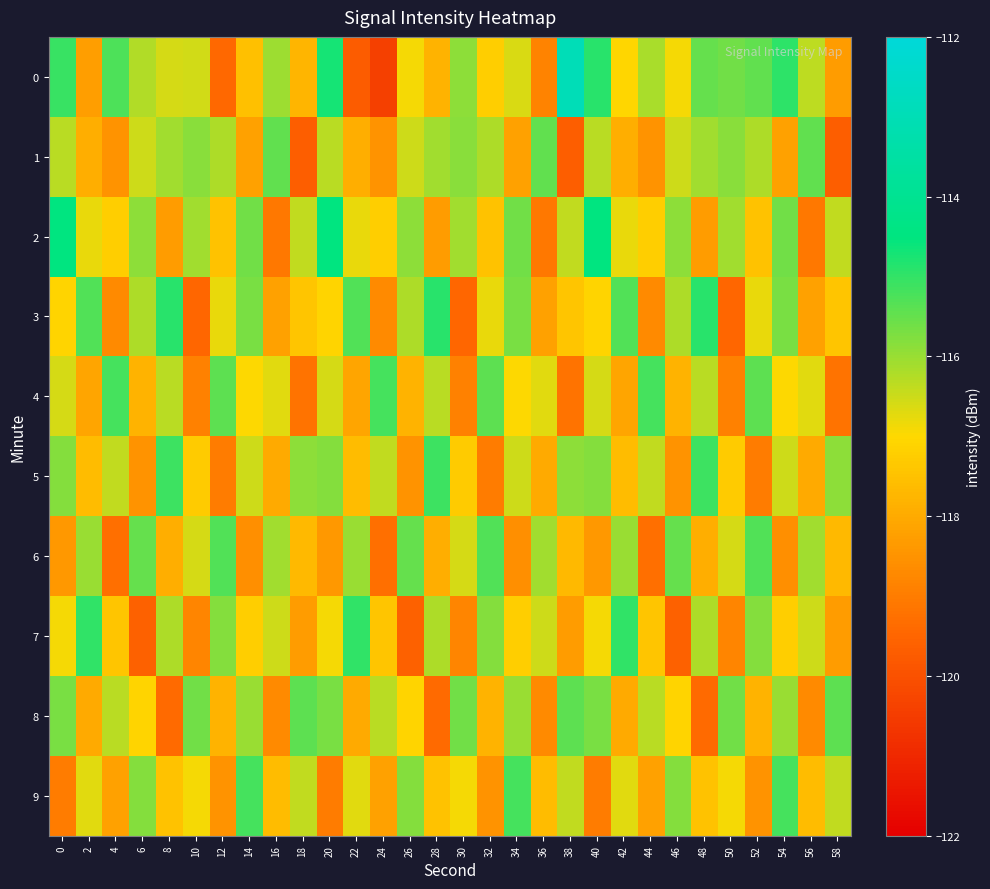

At 24, list the series in order from smallest to largest.

0, 6, 3, 1, 9, 7, 2, 5, 8, 4